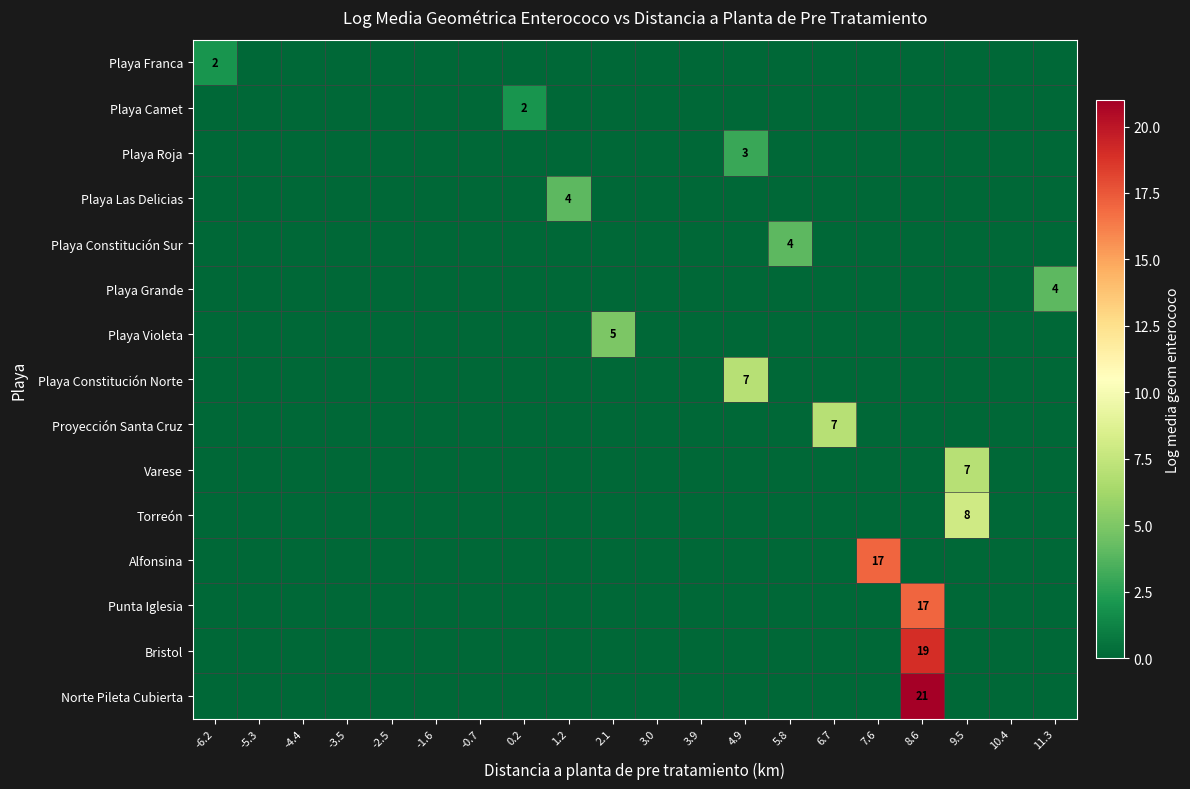

At which category does the chart reach its peak across all series?

8.6